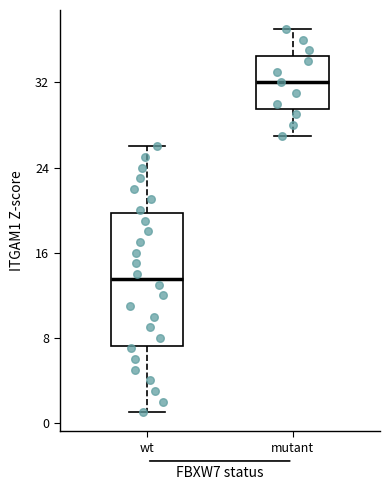

Reading left to right, read every box against the y-axis: the position of its median line, the range the box covers, and the ends of its whiskers. The values are not printed on the chart, so give them approximately, as read against the axis.

wt: median 14, box 7 to 20, whiskers 1 to 26
mutant: median 32, box 30 to 35, whiskers 27 to 37